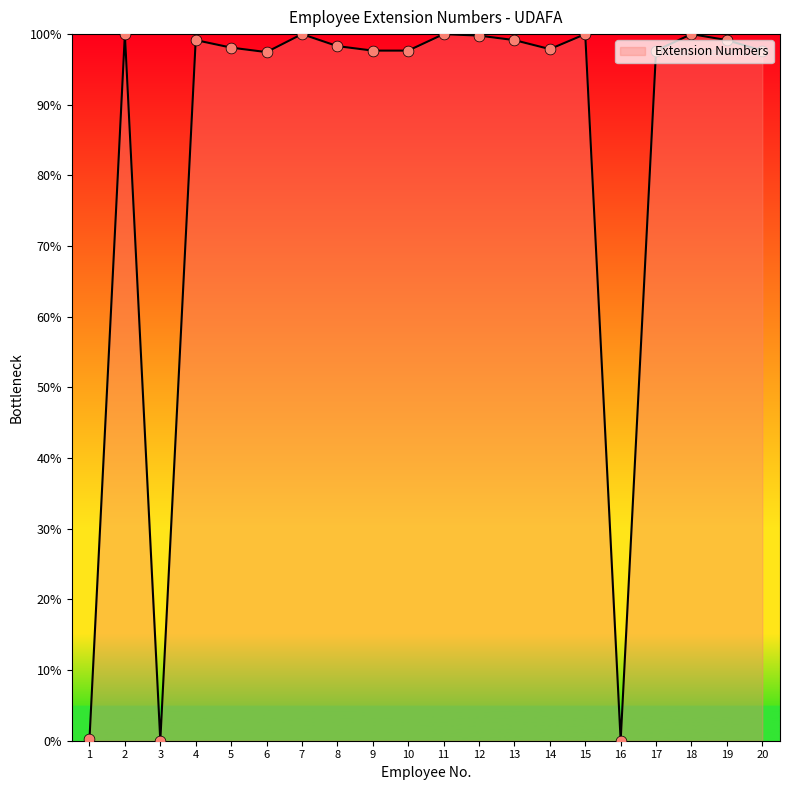

What is the change in value from 3 to 13?

+99.2